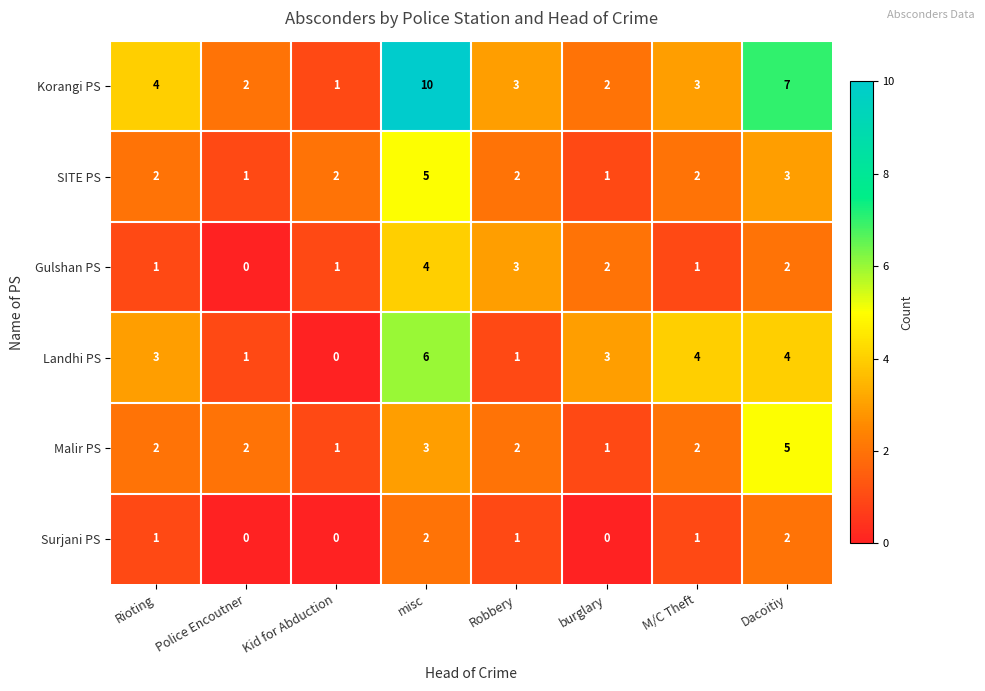

True or false: SITE PS has a value of 2 at M/C Theft.

True